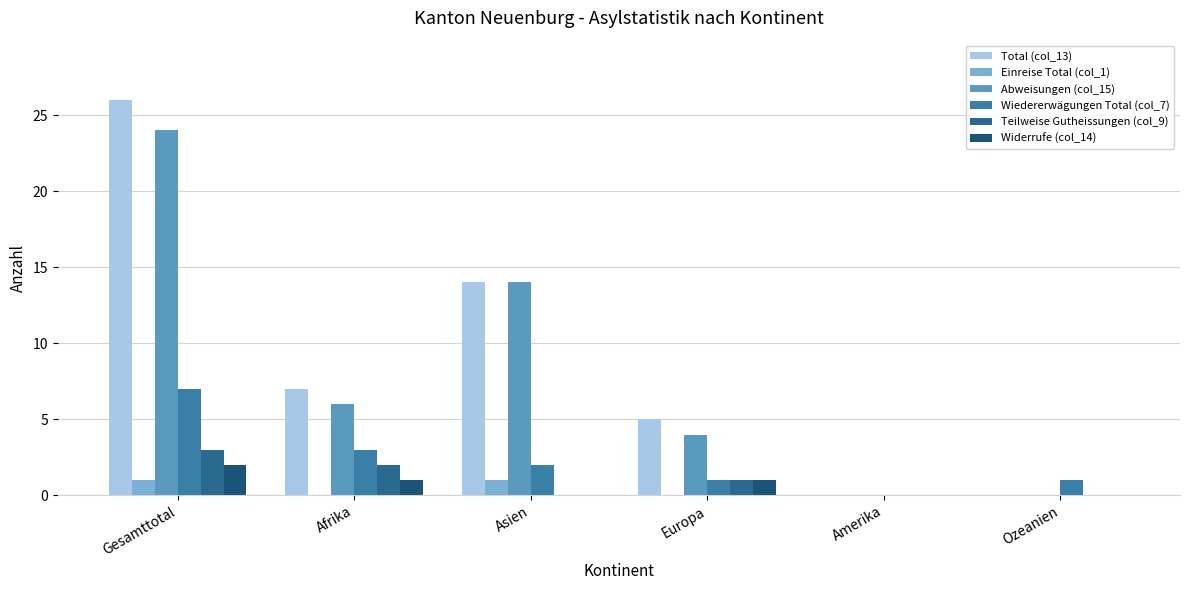

What is the label of the 1st bar from the left?

Gesamttotal